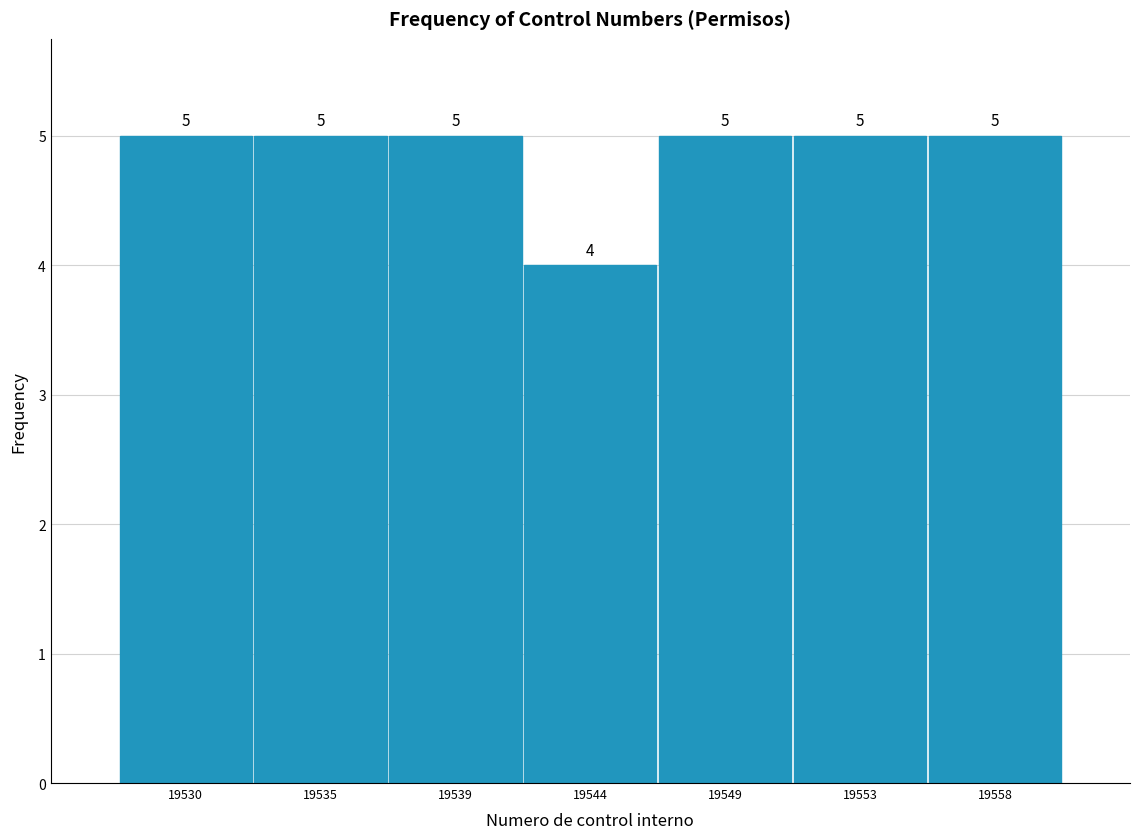

Reading left to right, list all the values displayed in this chart.

5	5	5	4	5	5	5